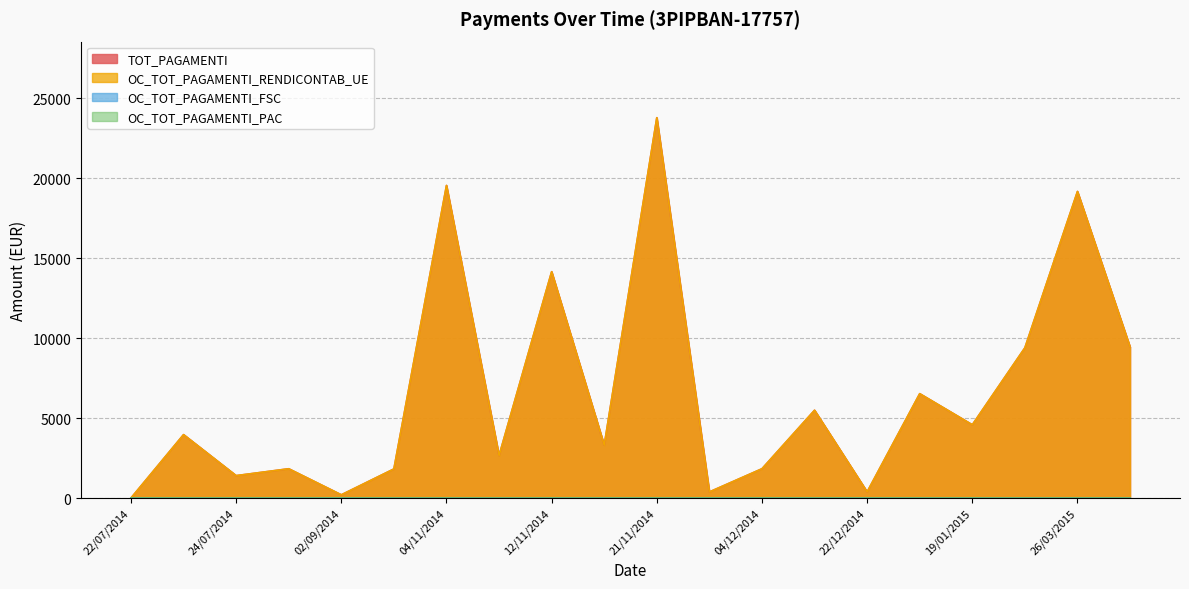

True or false: TOT_PAGAMENTI and OC_TOT_PAGAMENTI_RENDICONTAB_UE cross at least once.

False